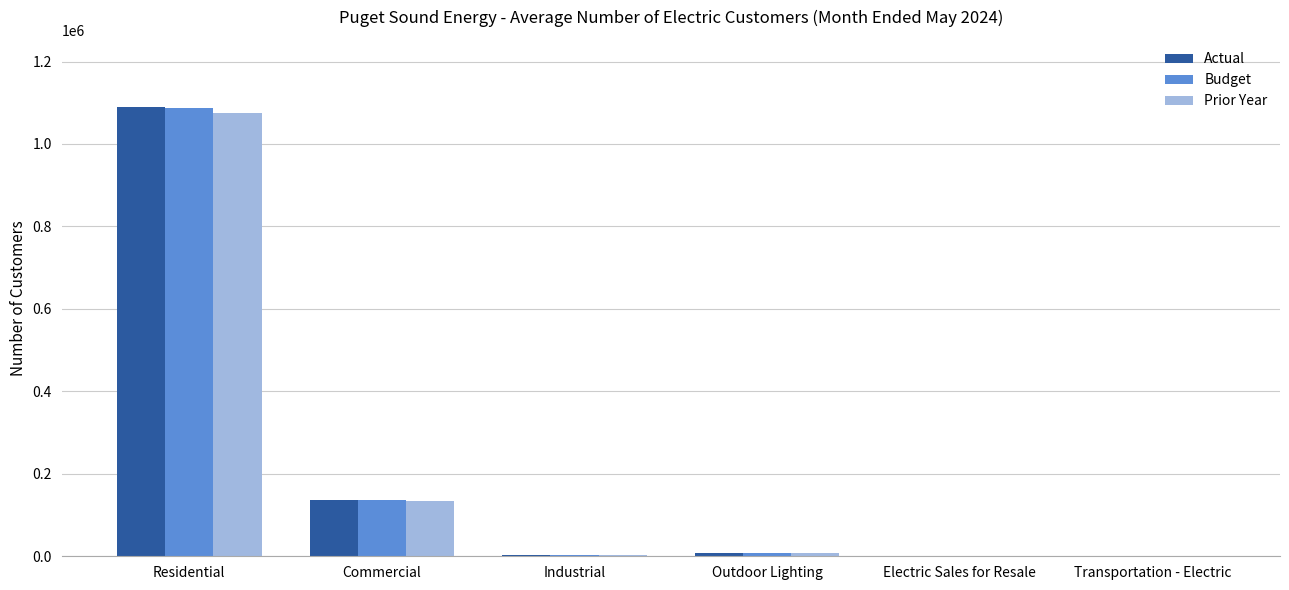

Is it true that Budget equals 135937 at Commercial?

True